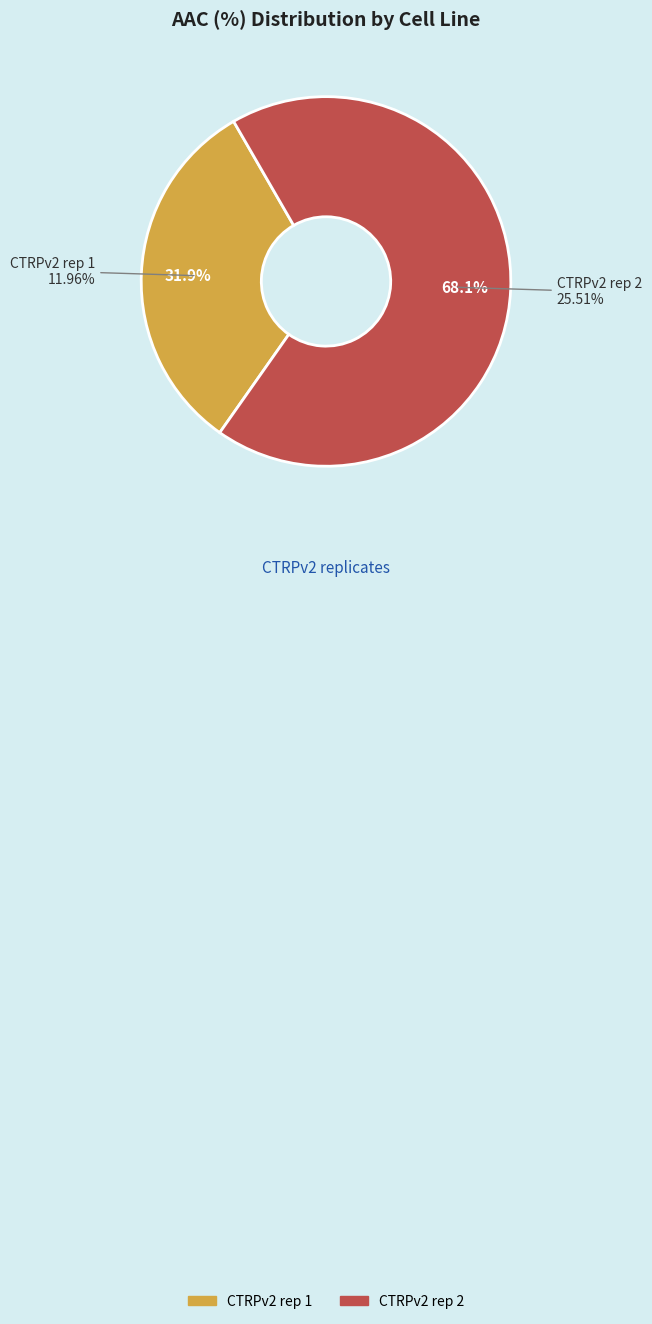

To the nearest percent, what percentage of the pie is CTRPv2 rep 2?

68%